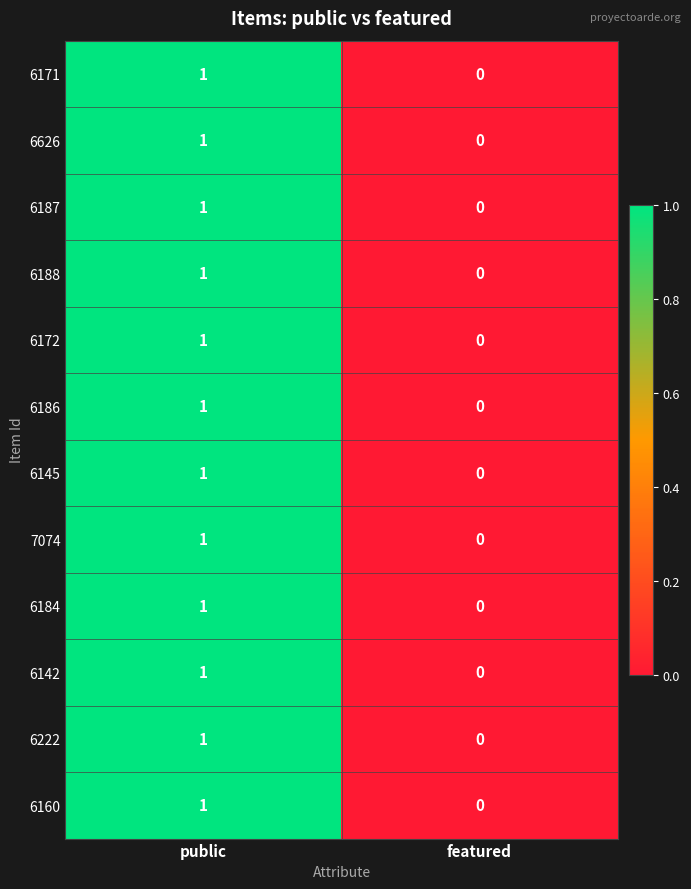

What is the total value across all series at public?

12